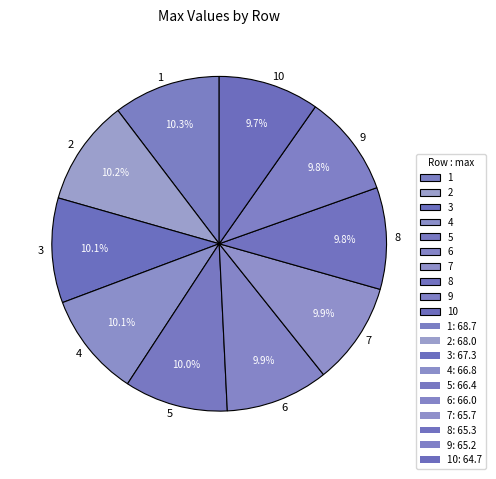

Do 8 and 4 together represent more than half of the pie?

No